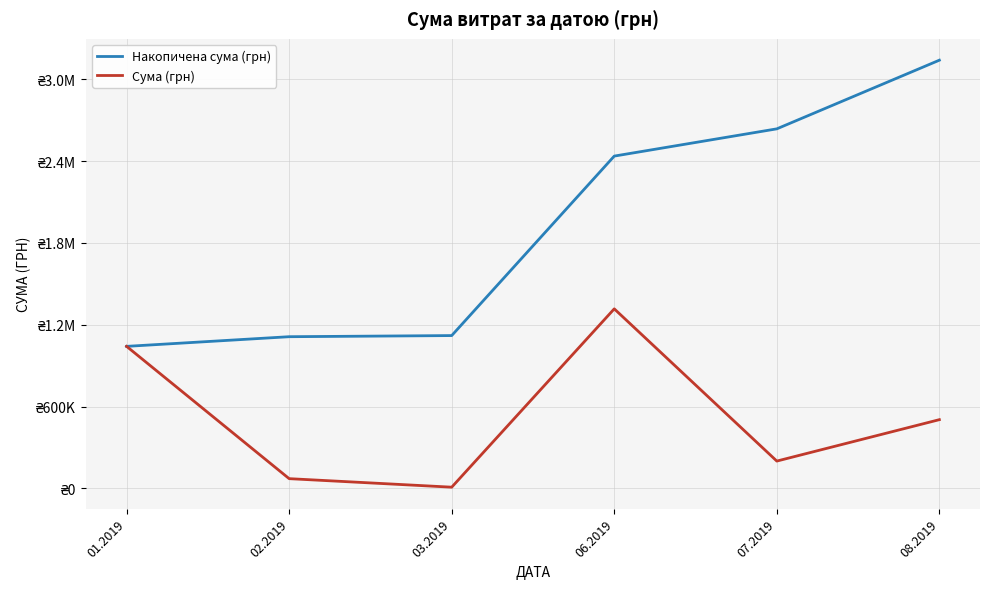

What is the highest value of the Сума (грн) series?

1316889.5